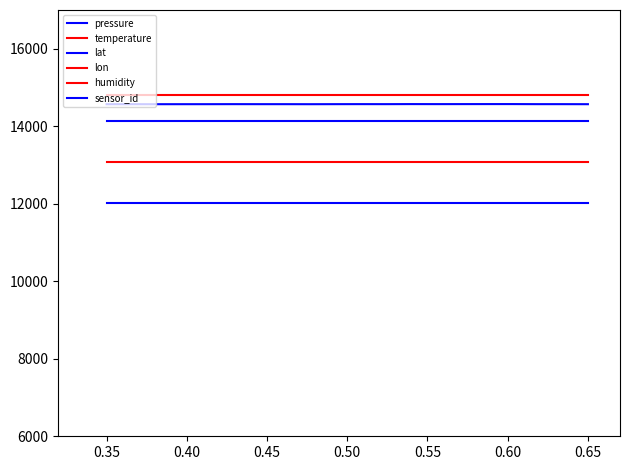

Is this an area chart (filled region under the line)?

No